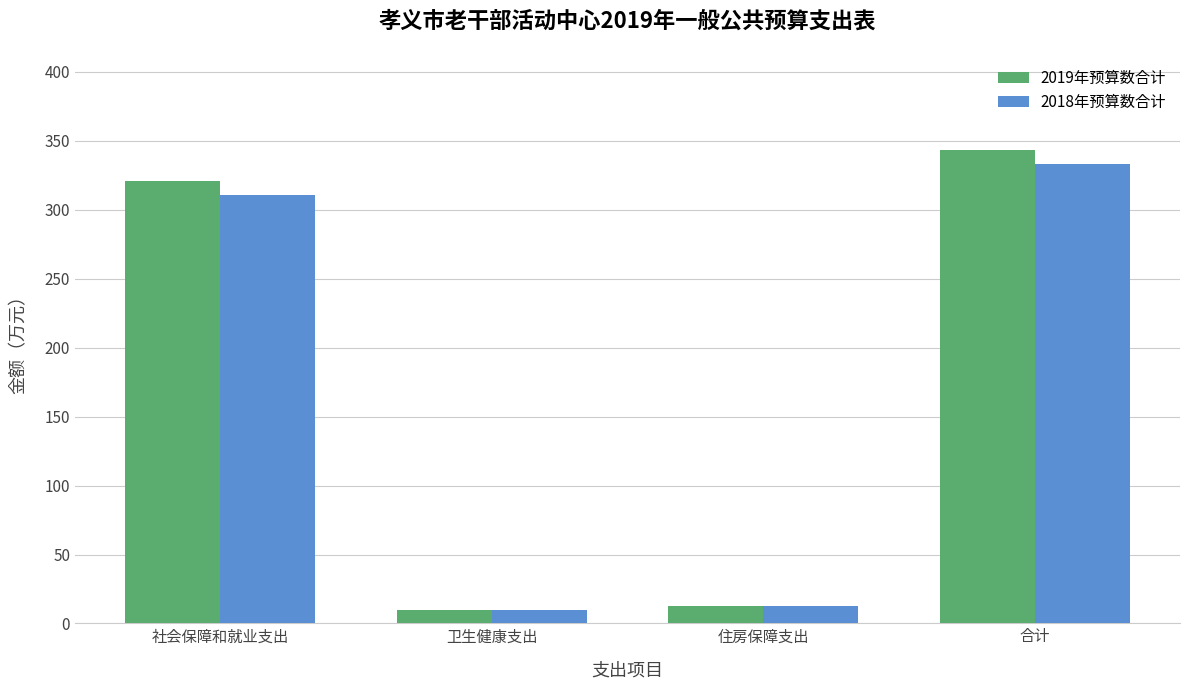

True or false: 2018年预算数合计 has a value of 78.2 at 社会保障和就业支出.

False